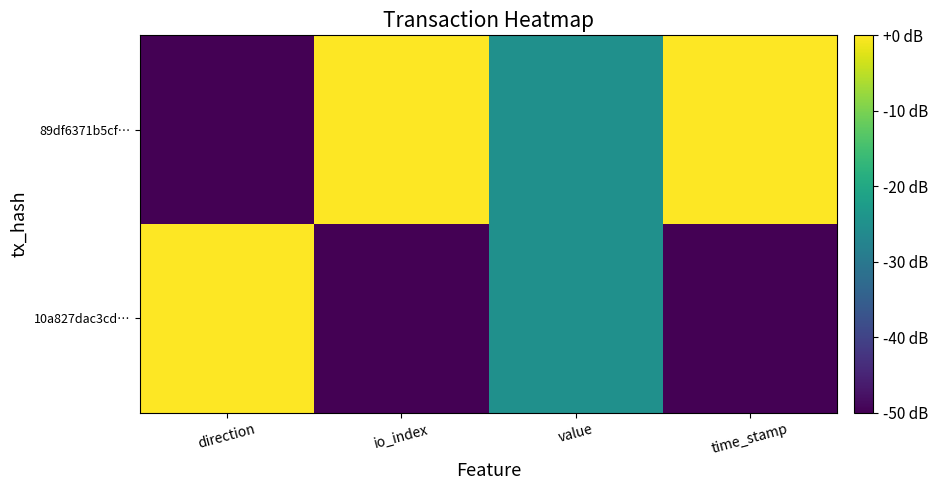

At which category is the sum across all series the highest?

direction